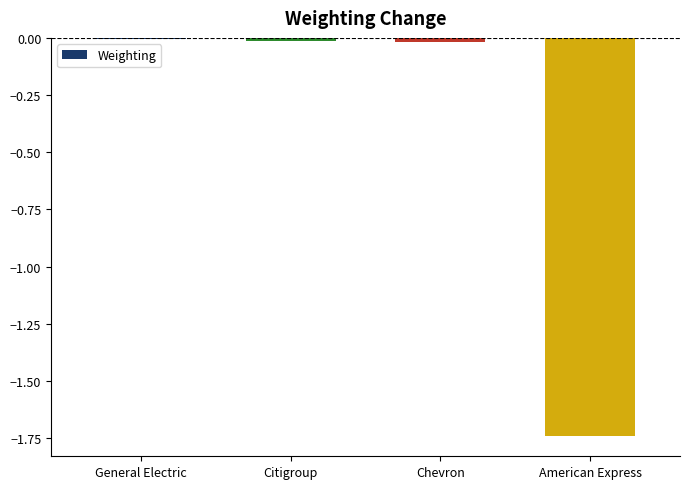

The chart shows a value of -0.7 at American Express. True or false?

False